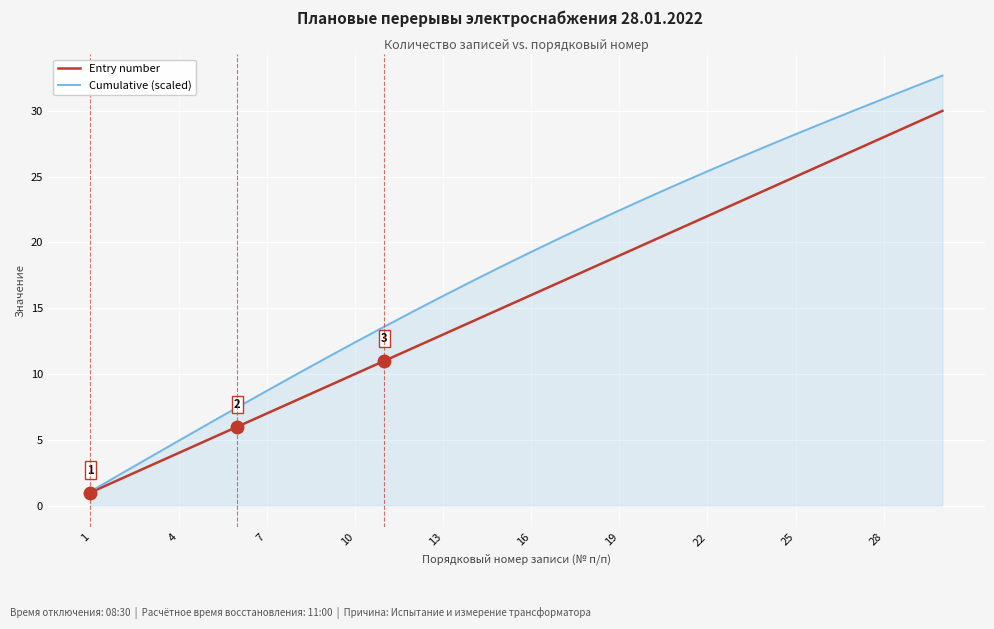

What is the difference between the second highest and minimum values in the Cumulative (scaled) series?

30.7